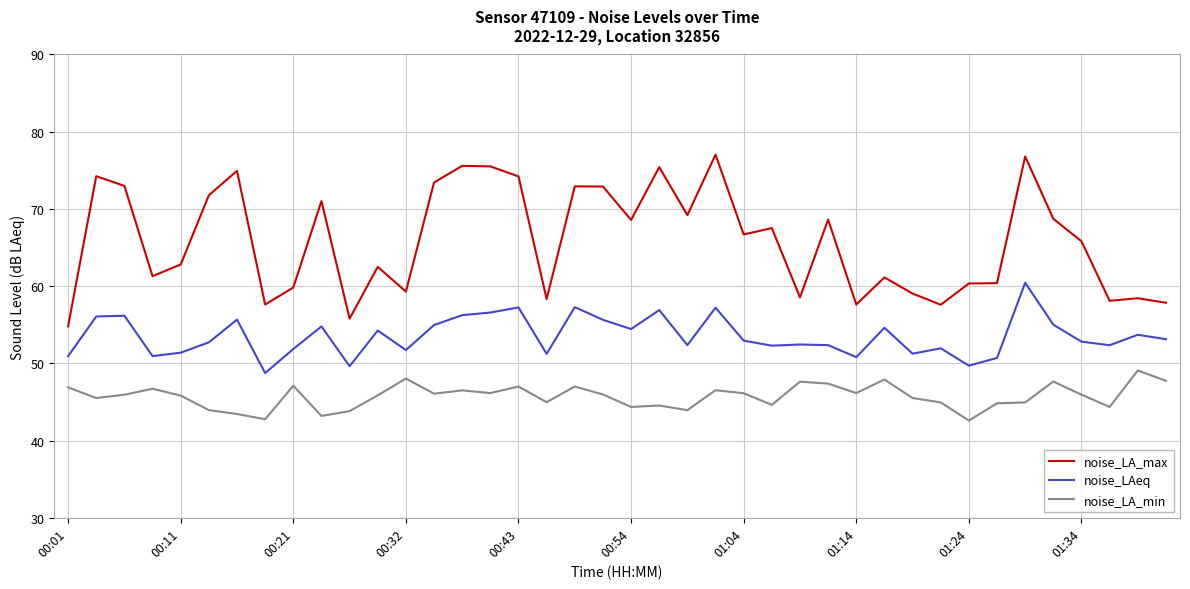

Rank the series by their maximum value, from lowest to highest.

noise_LA_min, noise_LAeq, noise_LA_max